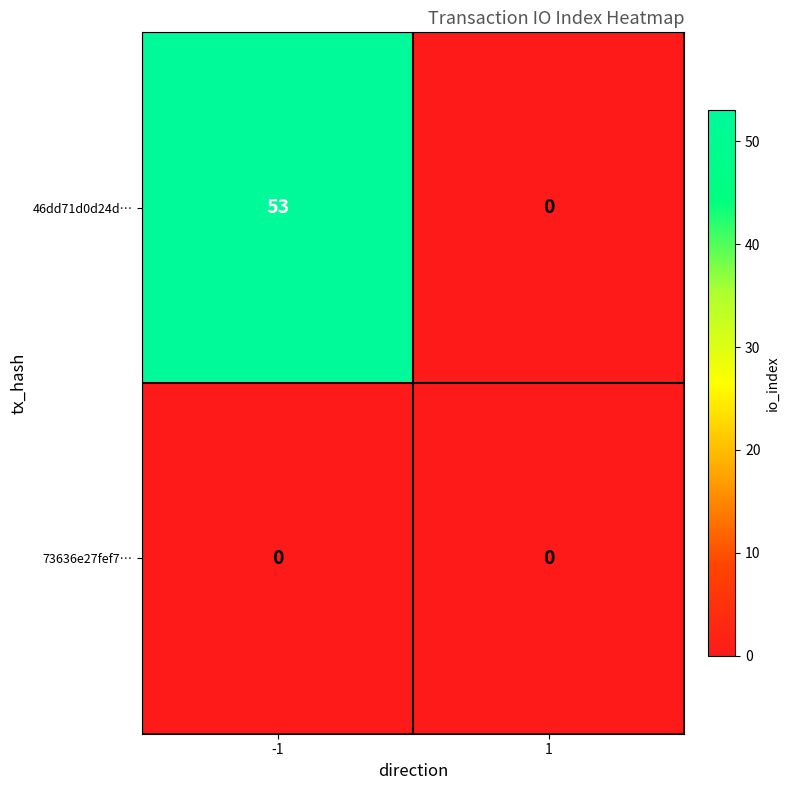

How many categories are shown in the chart?

2